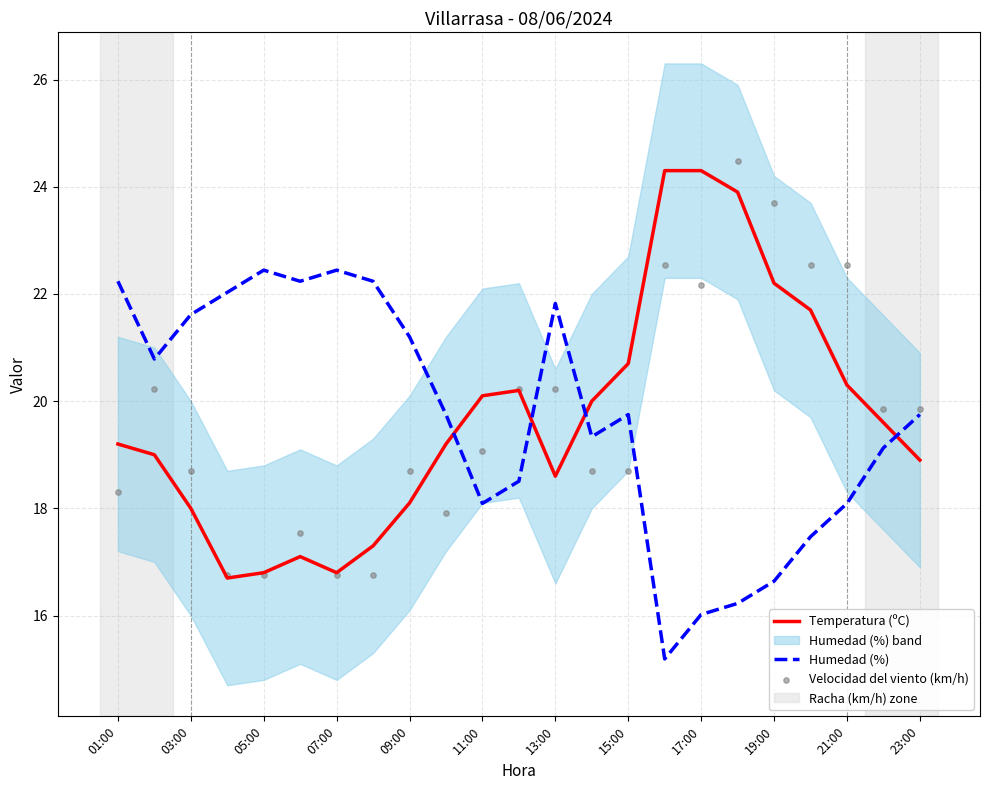

Which series contains the highest Y value?

Velocidad del viento (km/h)